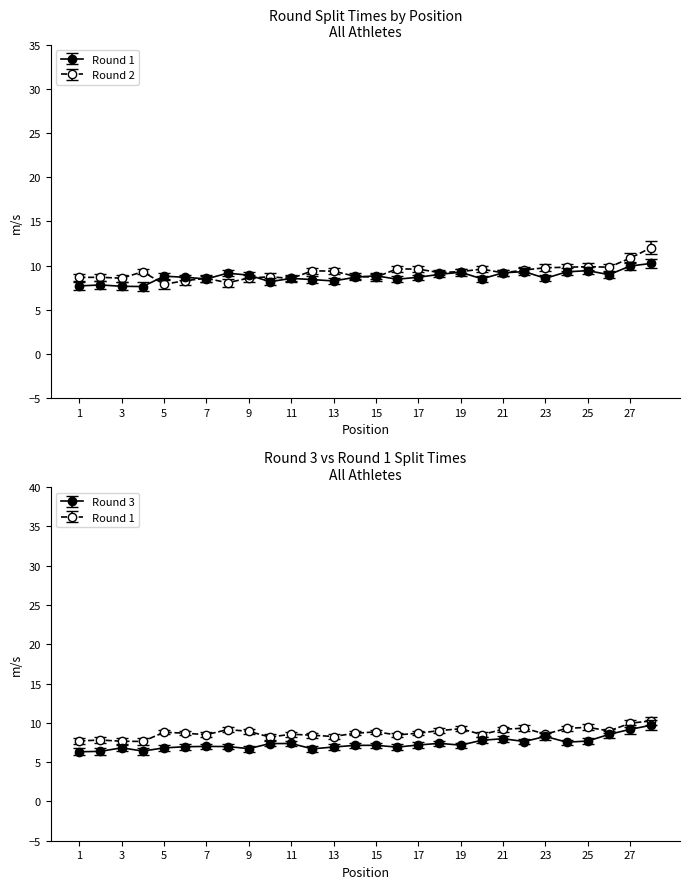

True or false: Round 3 (min) has a value of 4.0 at 28.

False